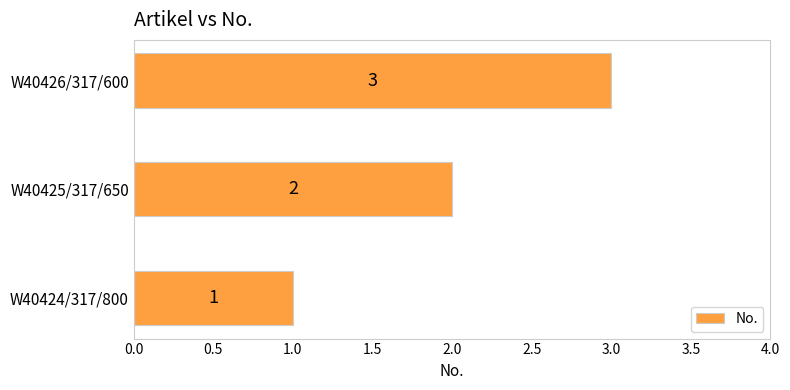

Rank the categories by value from highest to lowest.

W40426/317/600, W40425/317/650, W40424/317/800